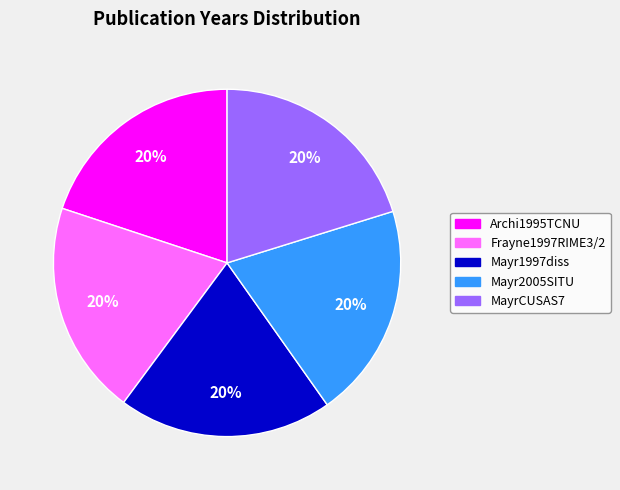

How many slices are in this pie chart?

5